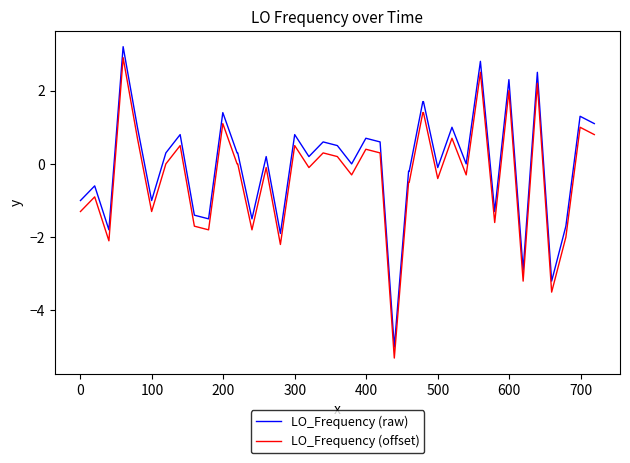

What is the lowest value of the LO_Frequency (raw) series?

-5.0